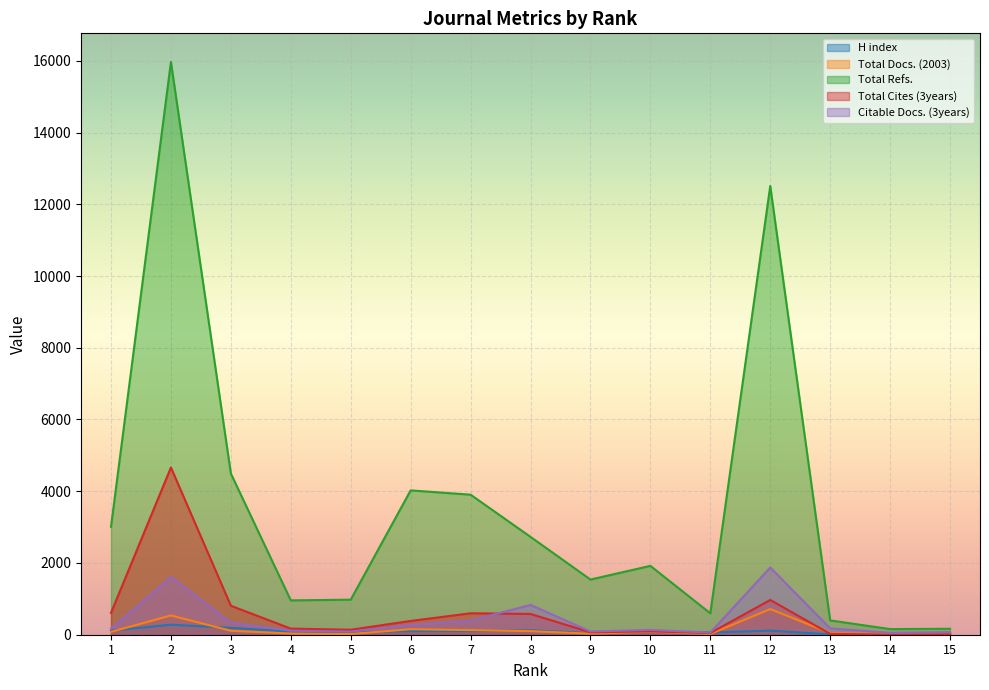

How many lines are shown in the chart?

5